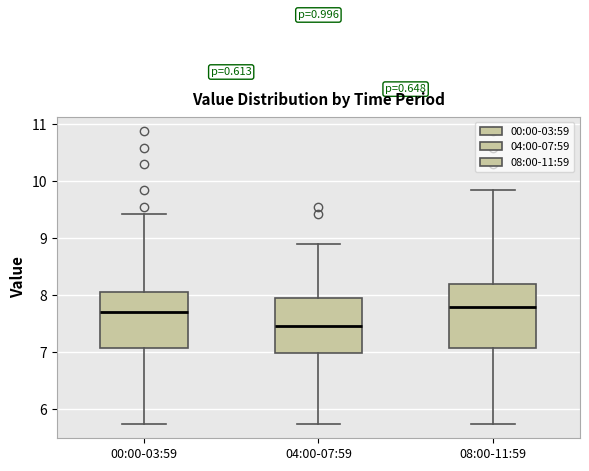

Where is the upper edge of the box for 00:00-03:59 on the y-axis? The values are not printed on the chart, so give them approximately, as read against the axis.

8.1